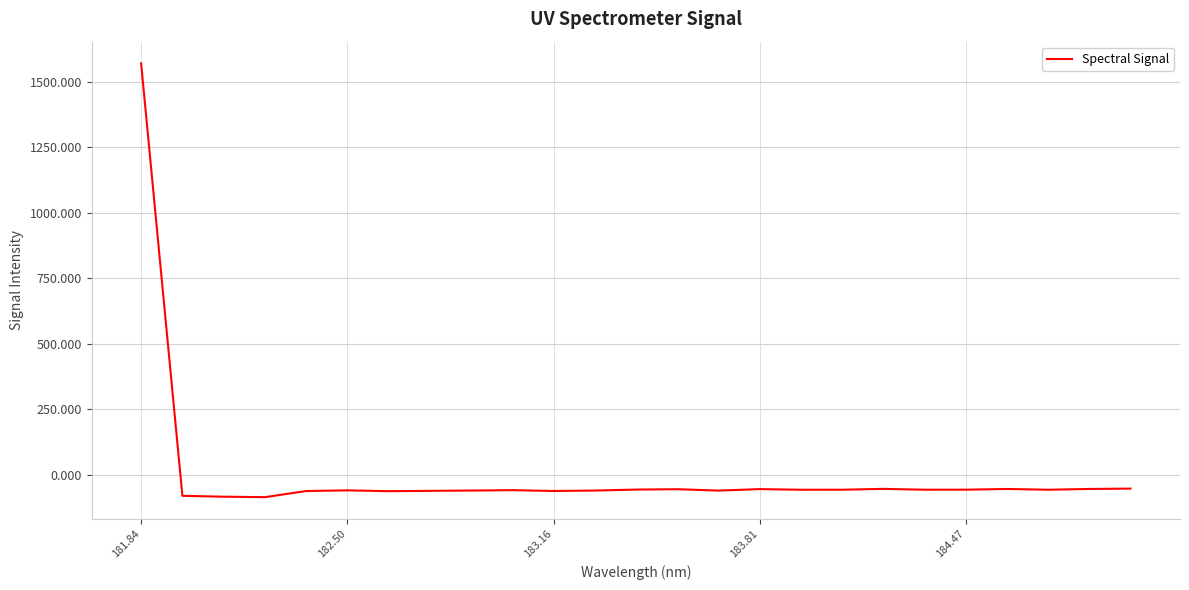

What is the difference between the maximum and minimum values?

1657.7